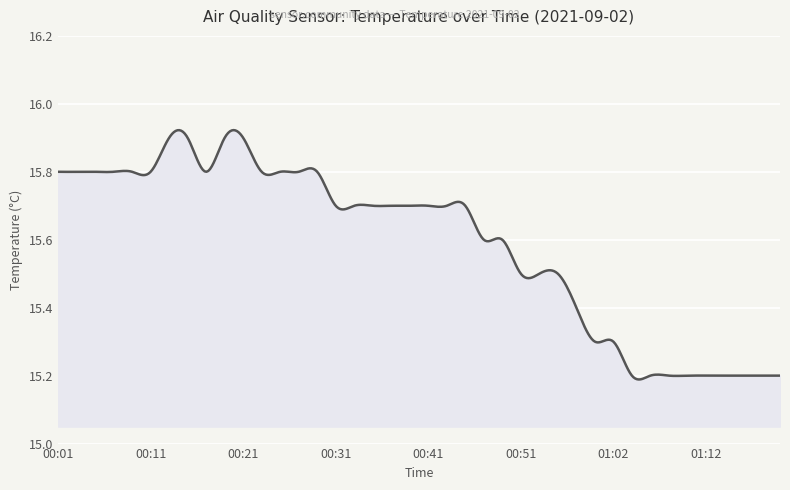

What is the difference between the maximum and minimum values?

0.7